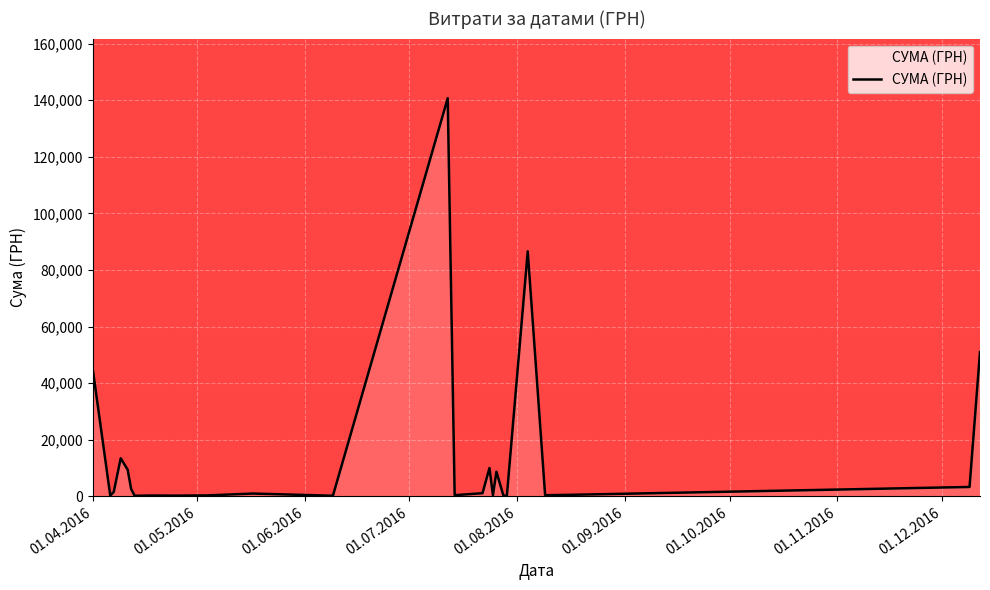

What is the greatest value displayed?

140706.2